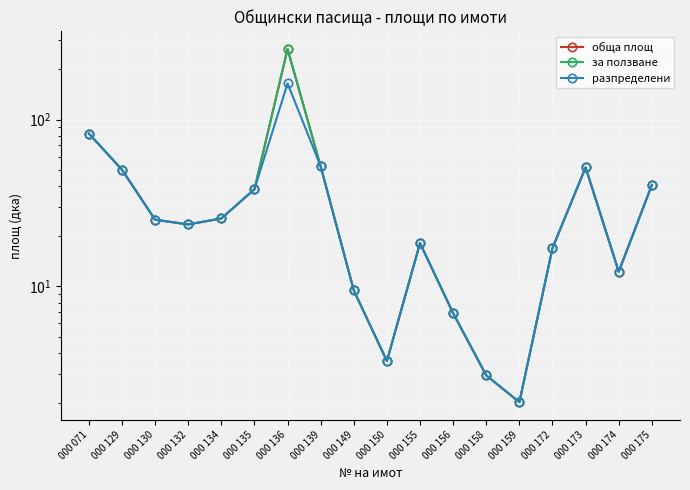

Rank the series at 000 150 from highest to lowest value.

обща площ, за ползване, разпределени